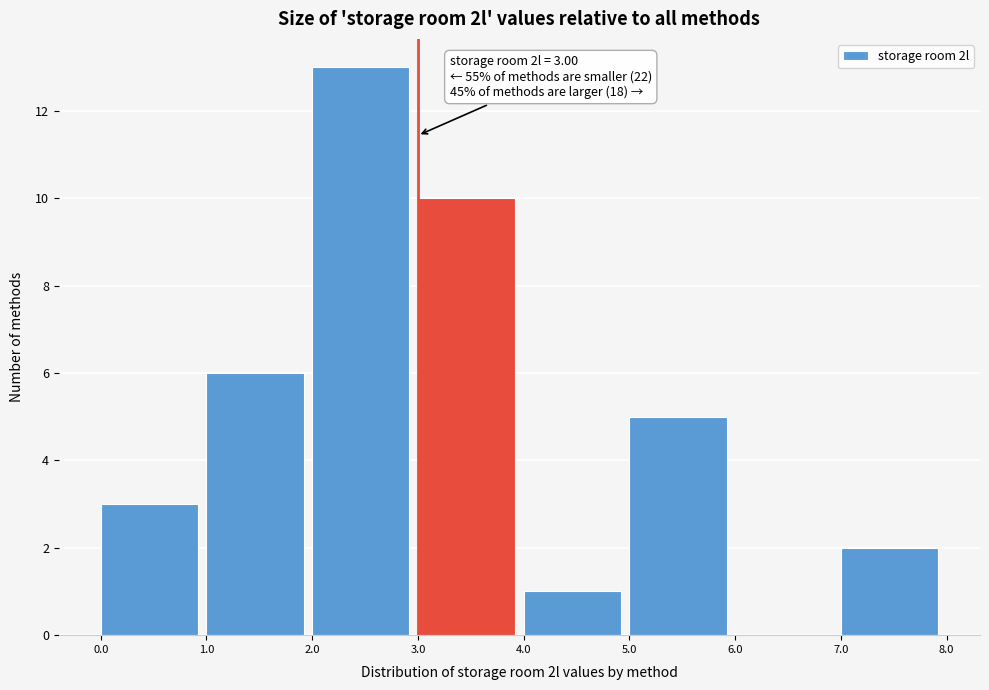

Which range on the x-axis has the tallest bar?

2.0 to 3.0